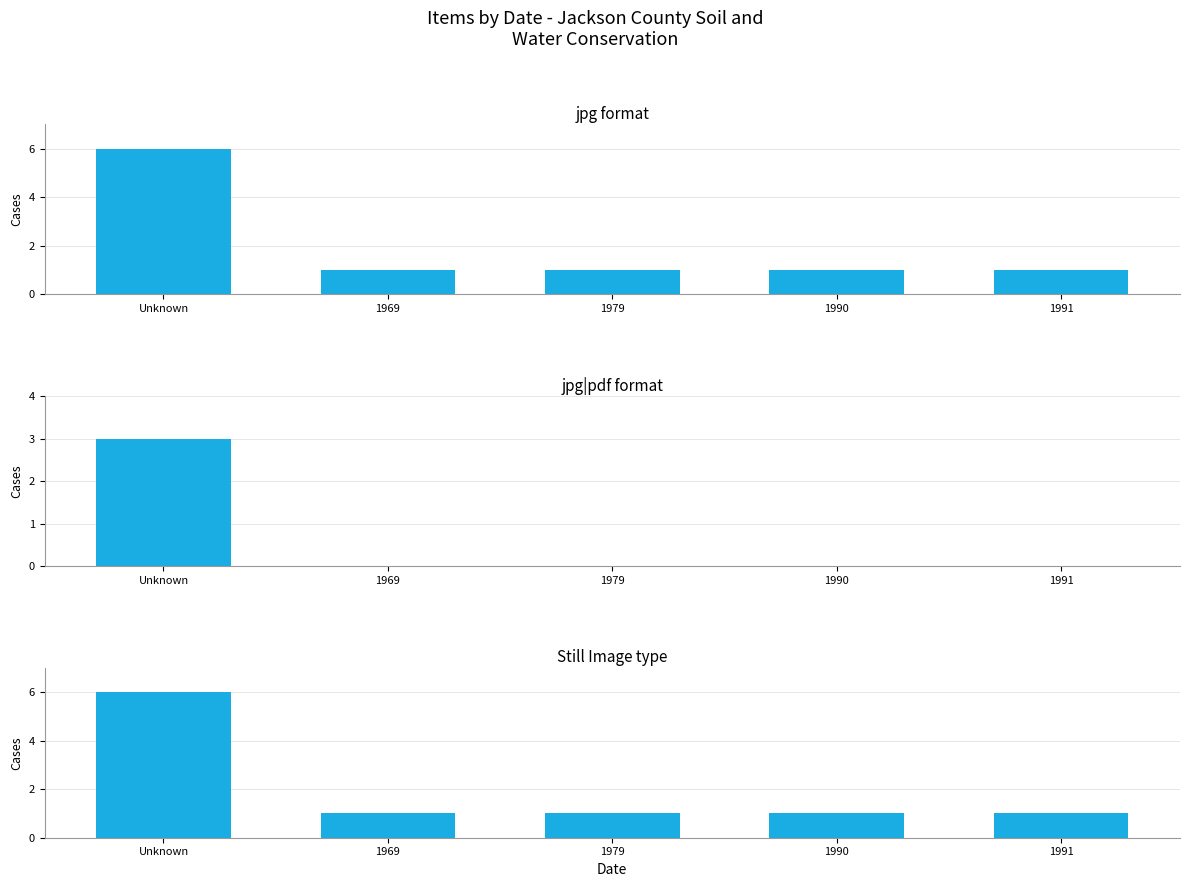

List the labels in order of Still Image type value, smallest first.

1969, 1979, 1990, 1991, Unknown